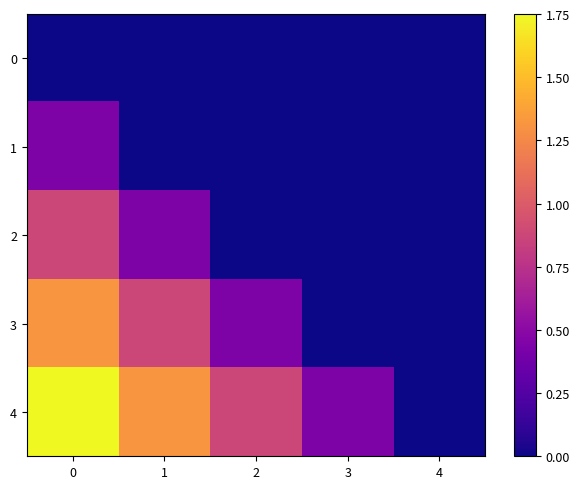

List the series in order of their peak value, lowest first.

0, 1, 2, 3, 4